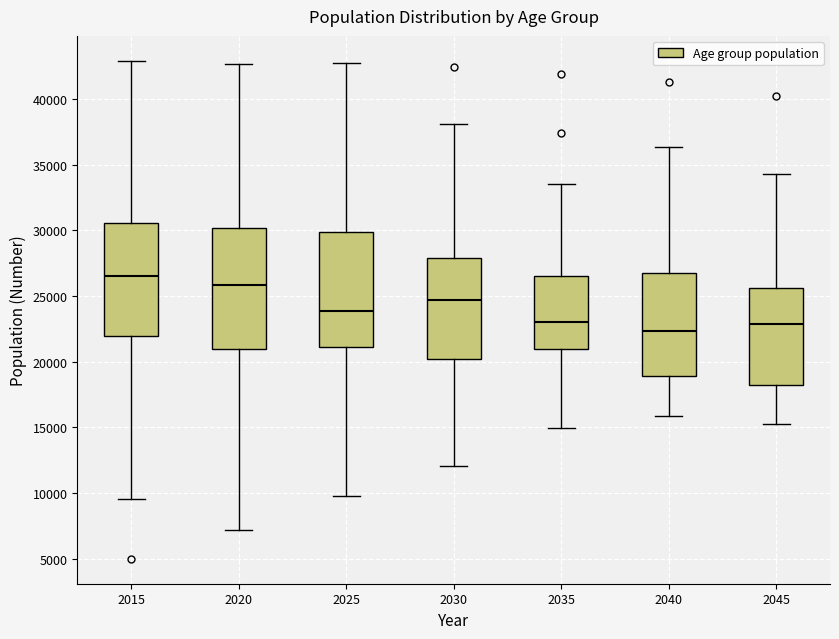

Which box's median line is the highest?

2015